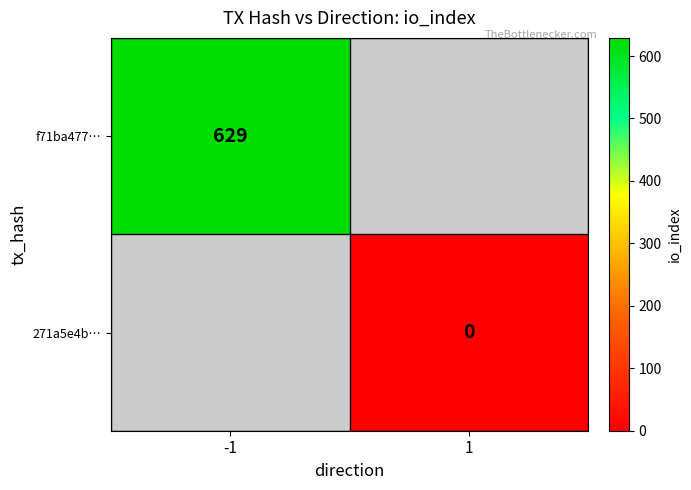

The value of f71ba477… at -1 is 284. True or false?

False